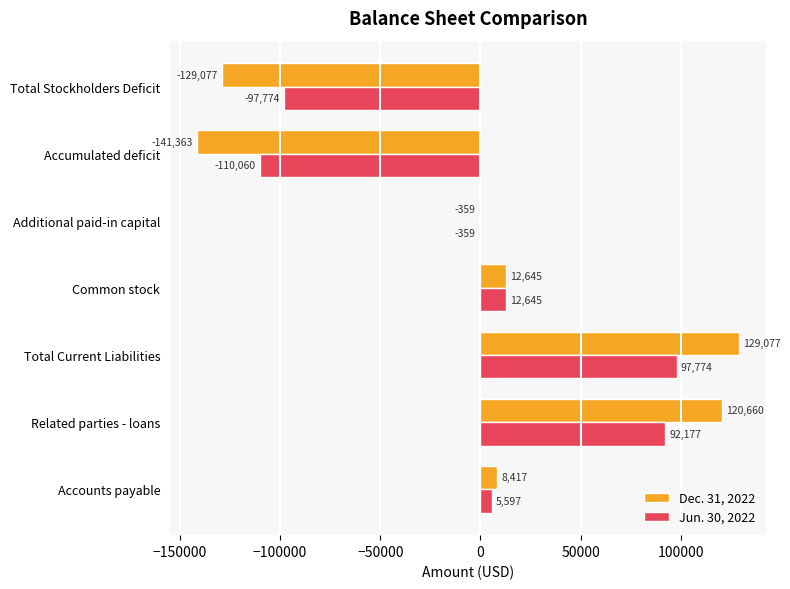

The value of Jun. 30, 2022 at Common stock is 12645. True or false?

True